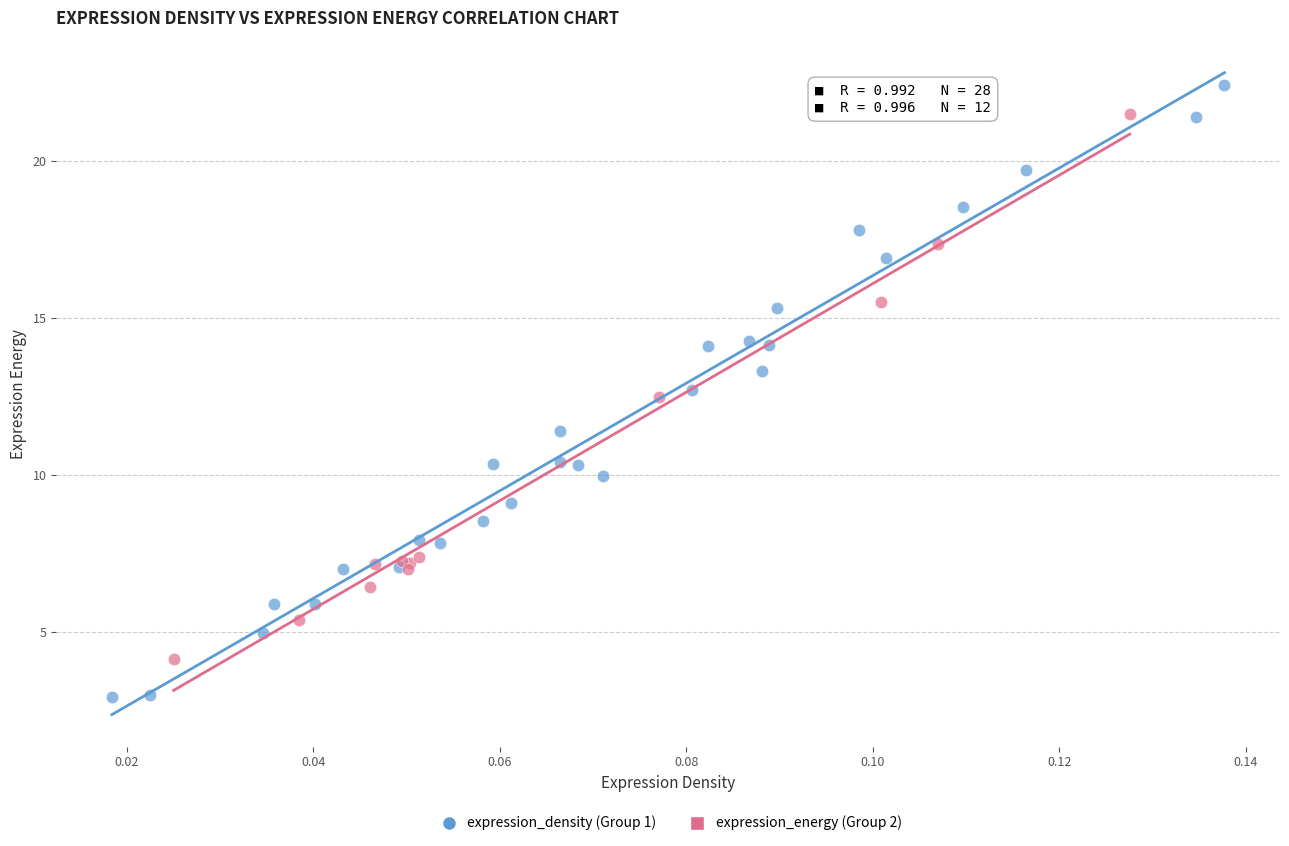

Which series contains the highest Y value?

expression_density (Group 1)